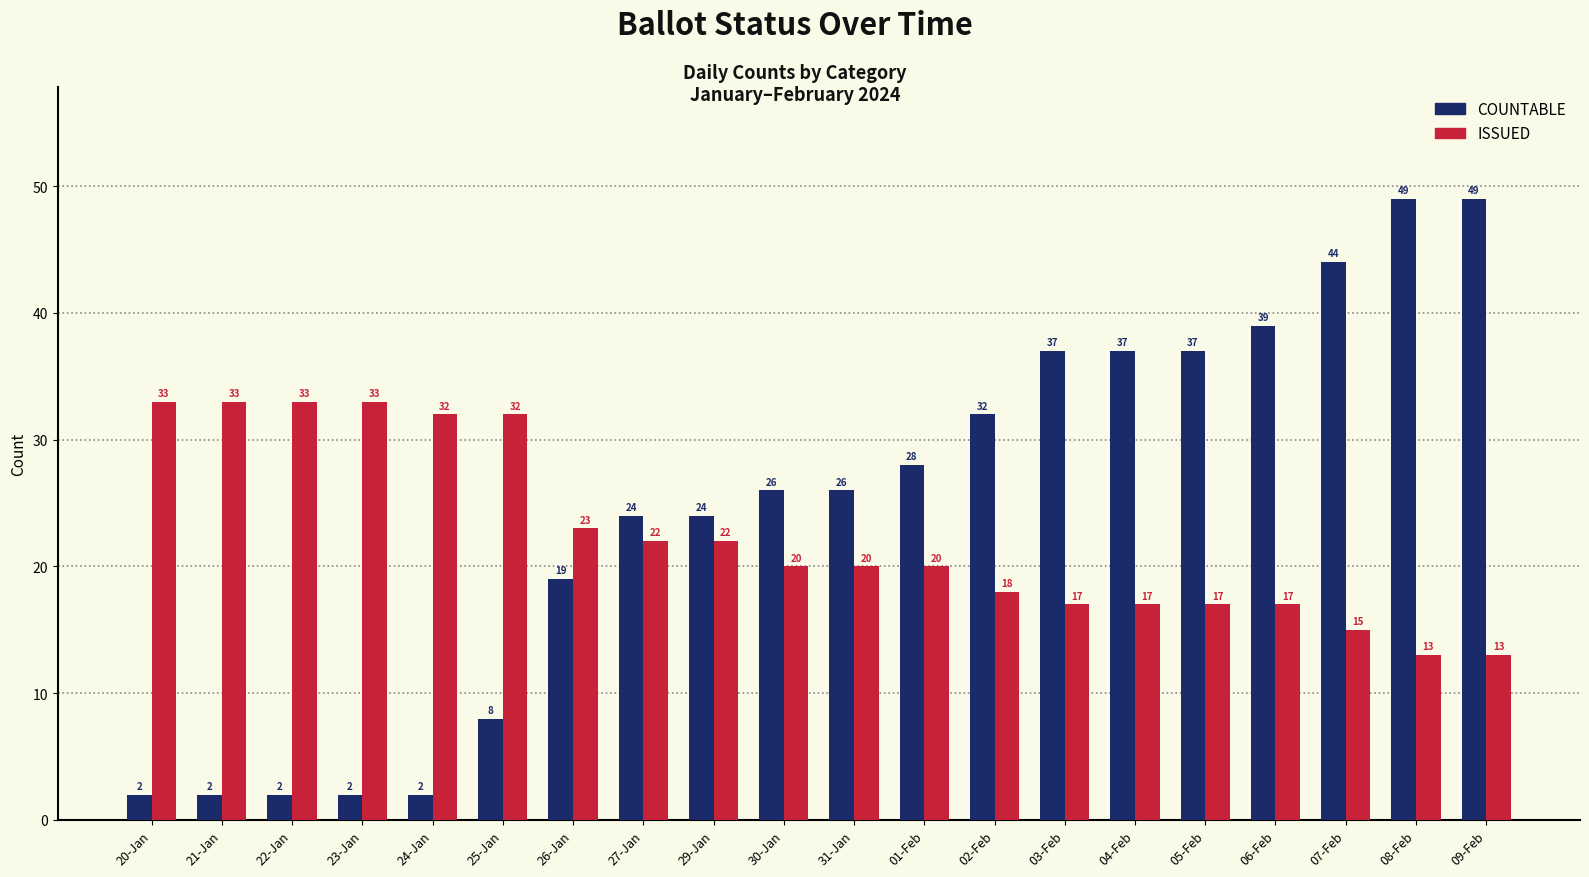

Is the value of COUNTABLE at 30-Jan greater than the value of ISSUED at 27-Jan?

Yes